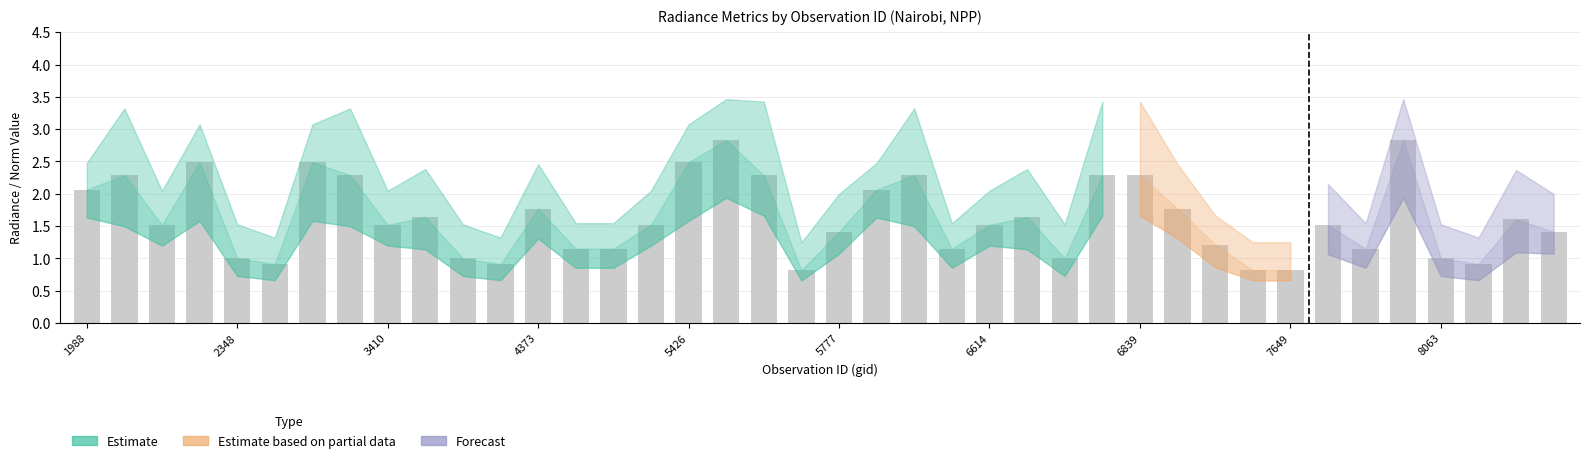

What is the minimum value shown in the chart?

0.8